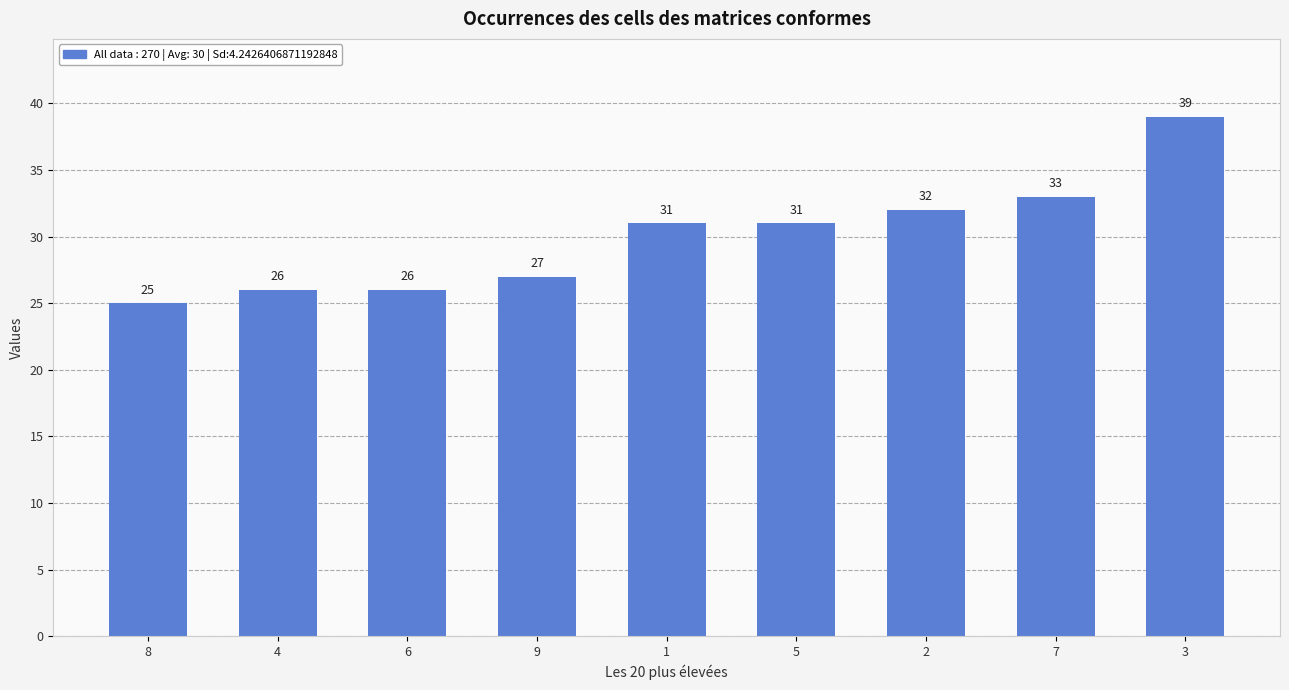

Between 4 and 1, which is larger?

1